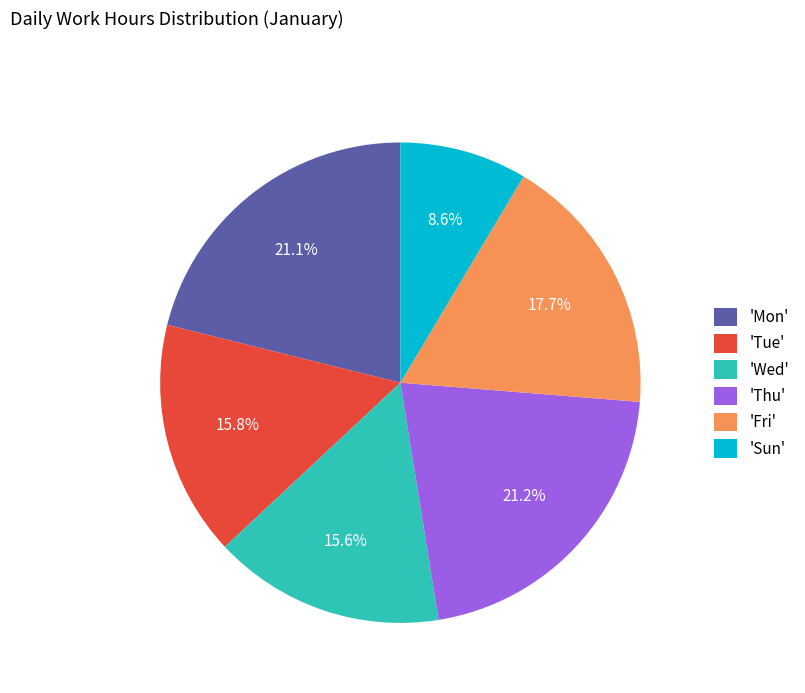

Does 'Fri' account for over 50% of the chart?

No